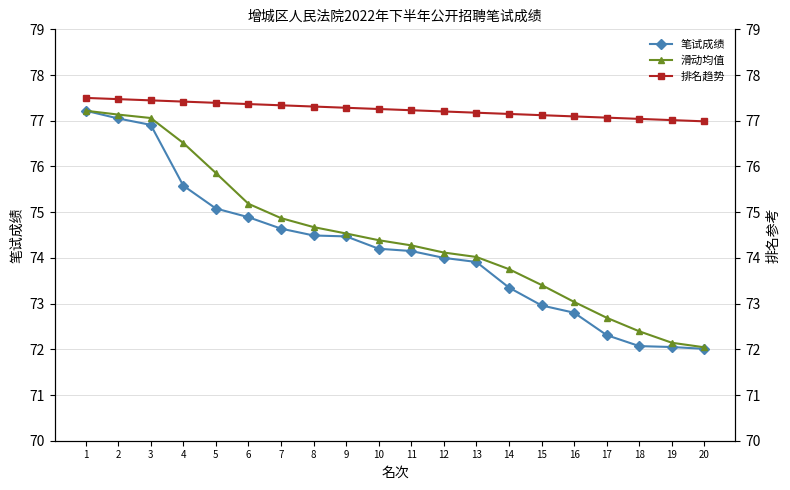

The value of 滑动均值 at 8 is 124.0. True or false?

False